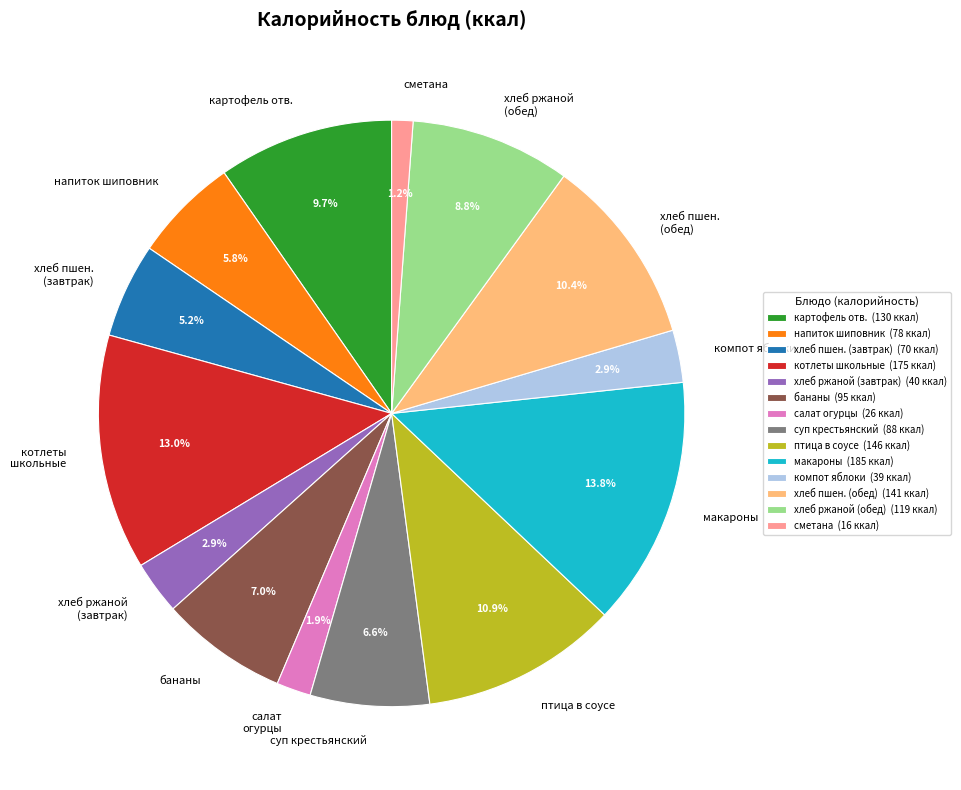

To the nearest percent, what percentage of the pie is хлеб ржаной (обед)?

9%